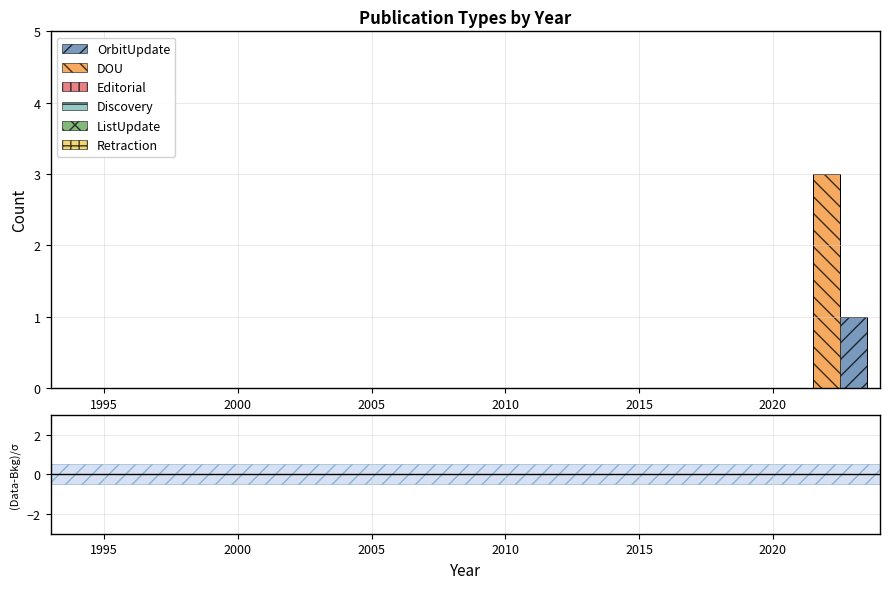

Reading right to left, list all the values displayed in this chart.

OrbitUpdate: 0	1	0	0	0	0	0	0	0	0	0	0	0	0	0	0	0	0	0	0	0	0	0	0	0	0	0	0	0	0	0	0
DOU: 0	0	3	0	0	0	0	0	0	0	0	0	0	0	0	0	0	0	0	0	0	0	0	0	0	0	0	0	0	0	0	0
Editorial: 0	0	0	0	0	0	0	0	0	0	0	0	0	0	0	0	0	0	0	0	0	0	0	0	0	0	0	0	0	0	0	0
Discovery: 0	0	0	0	0	0	0	0	0	0	0	0	0	0	0	0	0	0	0	0	0	0	0	0	0	0	0	0	0	0	0	0
ListUpdate: 0	0	0	0	0	0	0	0	0	0	0	0	0	0	0	0	0	0	0	0	0	0	0	0	0	0	0	0	0	0	0	0
Retraction: 0	0	0	0	0	0	0	0	0	0	0	0	0	0	0	0	0	0	0	0	0	0	0	0	0	0	0	0	0	0	0	0